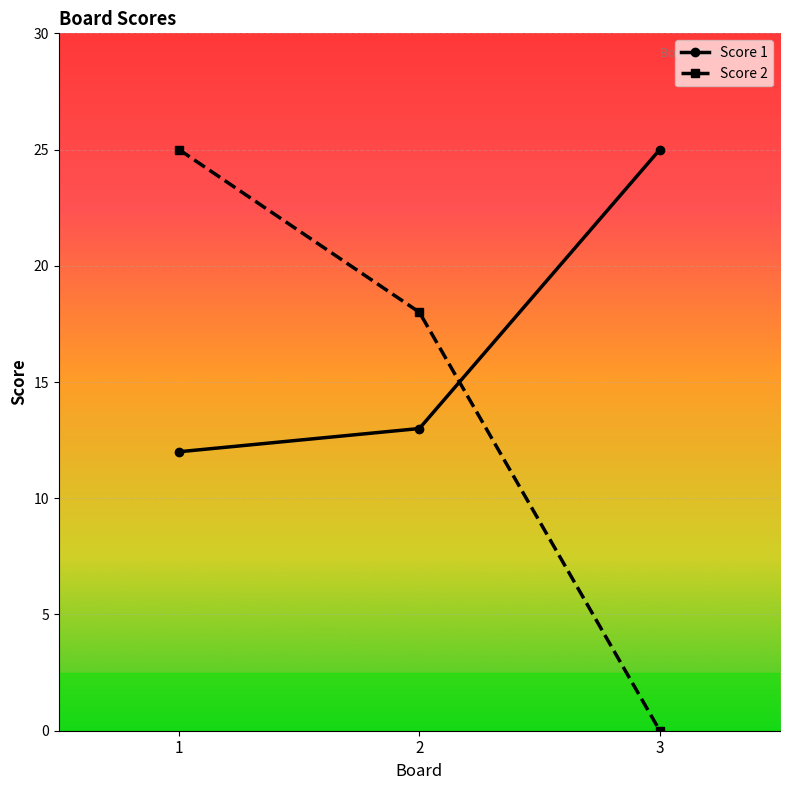

Is the value of Score 2 at 3 greater than the value of Score 1 at 1?

No